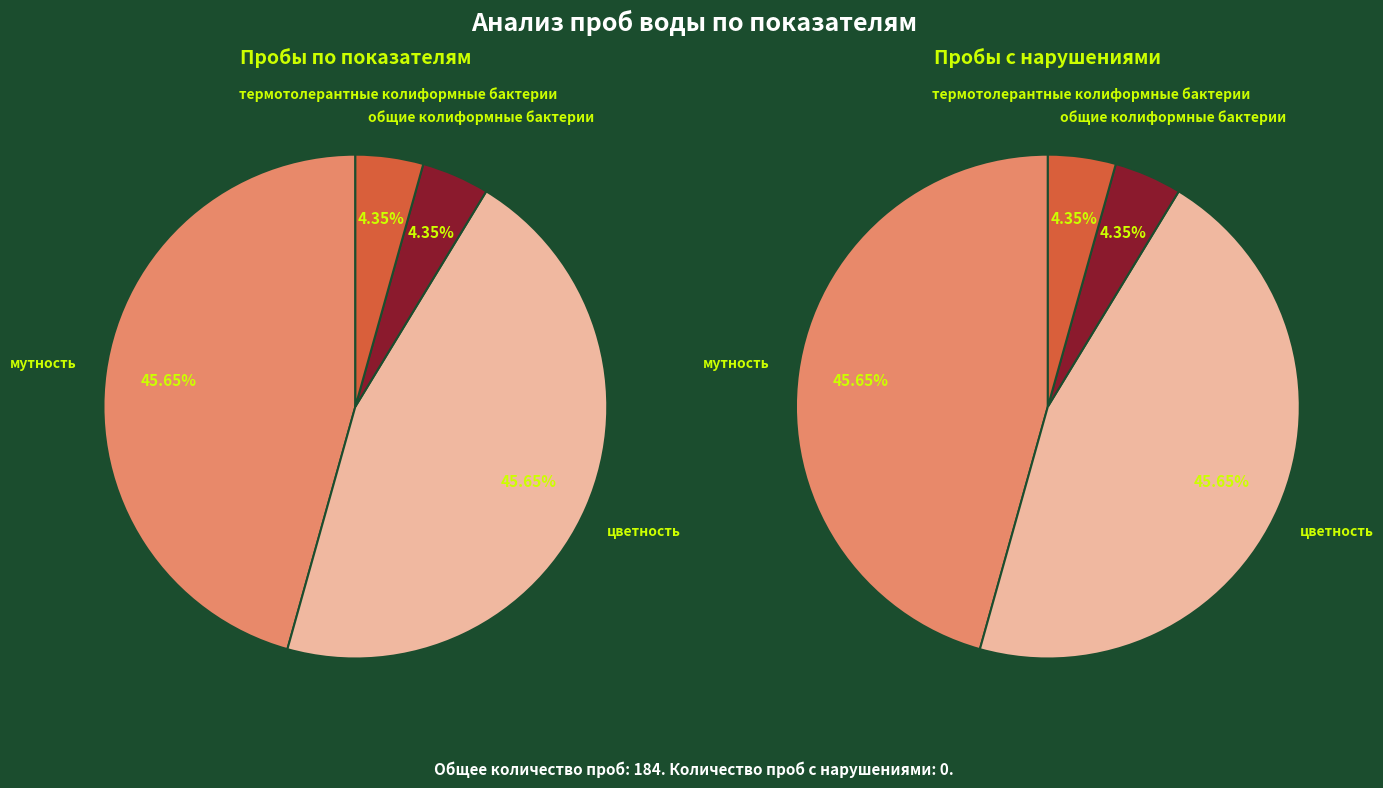

True or false: общие колиформные бактерии accounts for 4% of the total.

True